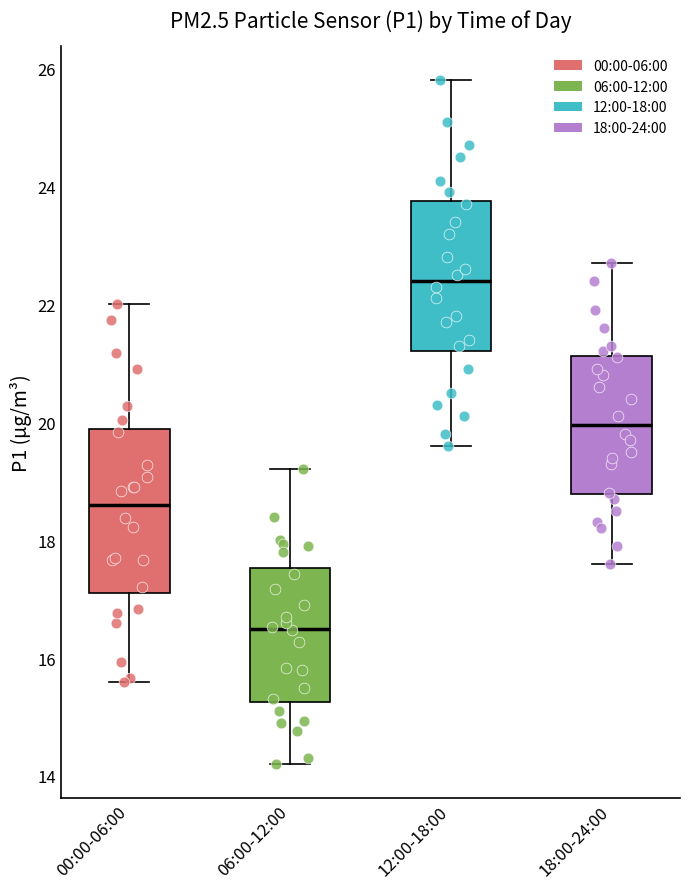

Reading left to right, read every box against the y-axis: the position of its median line, the range the box covers, and the ends of its whiskers. The values are not printed on the chart, so give them approximately, as read against the axis.

00:00-06:00: median 18.6, box 17.2 to 19.8, whiskers 15.6 to 22.0
06:00-12:00: median 16.6, box 15.2 to 17.6, whiskers 14.2 to 19.2
12:00-18:00: median 22.4, box 21.2 to 23.8, whiskers 19.6 to 25.8
18:00-24:00: median 20.0, box 18.8 to 21.2, whiskers 17.6 to 22.8